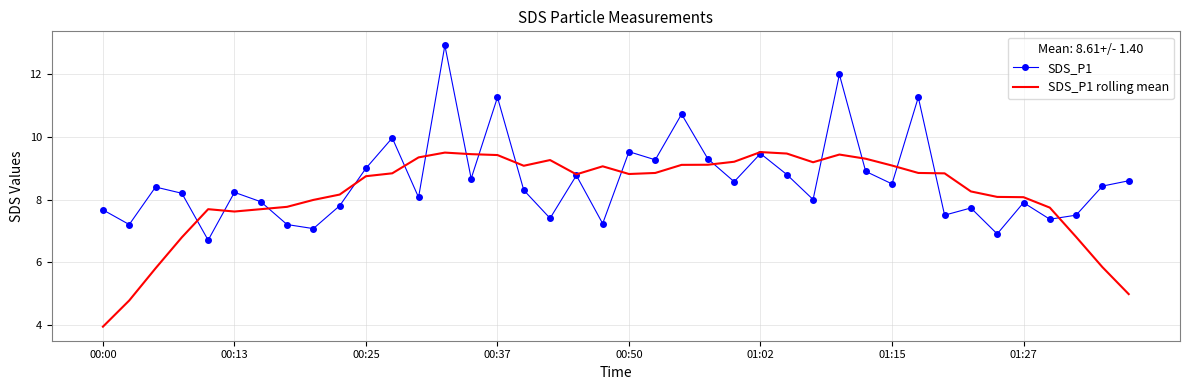

Which series has the largest total across all categories?

SDS_P1